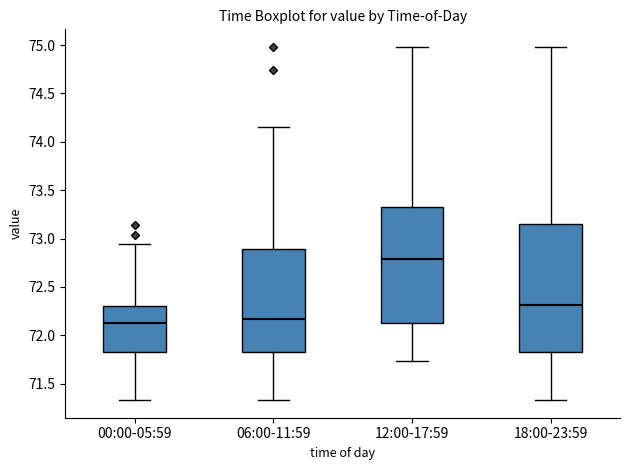

Where is the upper edge of the box for 18:00-23:59 on the y-axis? The values are not printed on the chart, so give them approximately, as read against the axis.

73.15